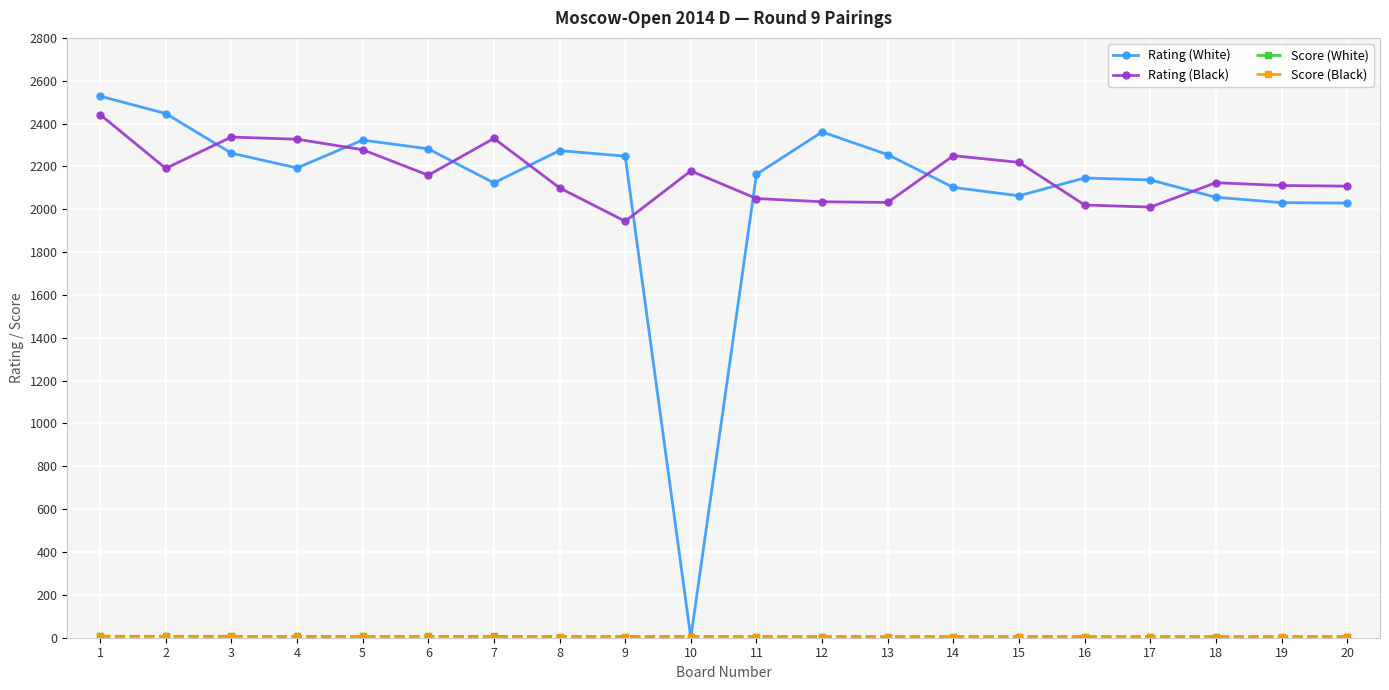

Which series has the largest range (max minus min)?

Rating (White)